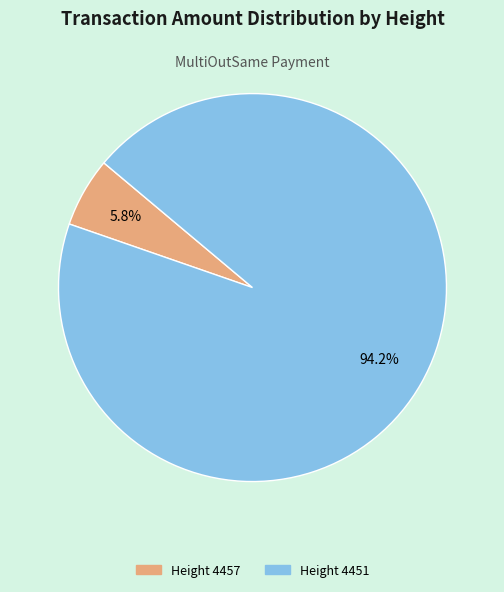

Is there any slice that represents more than half of the pie?

Yes